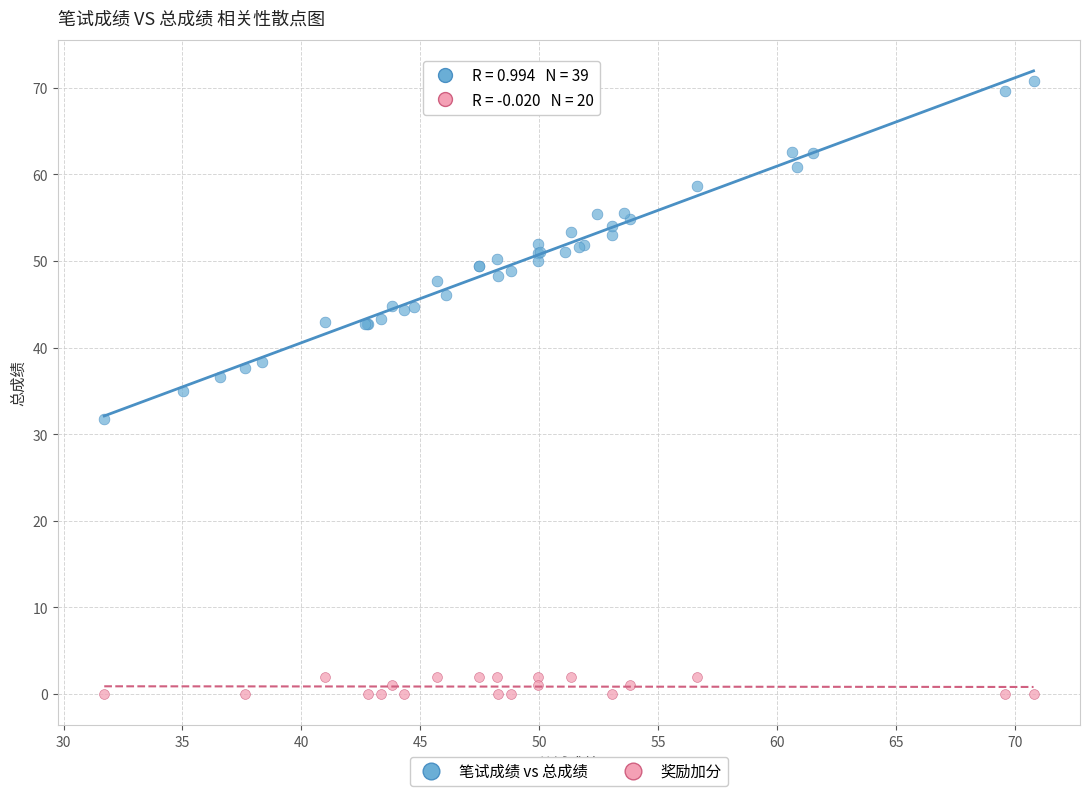

Which series contains the lowest Y value?

奖励加分